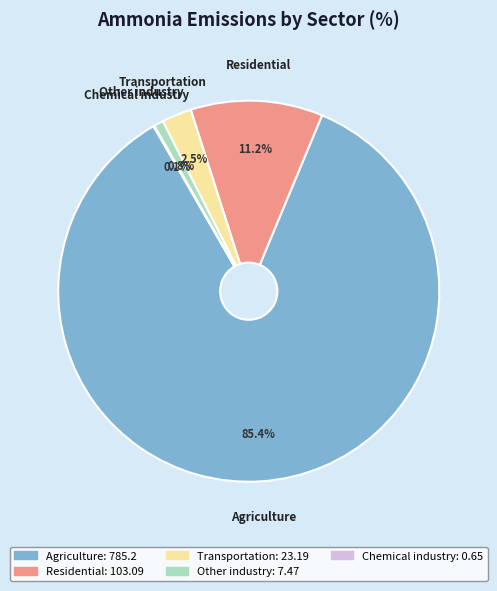

Is there any slice that represents more than half of the pie?

Yes